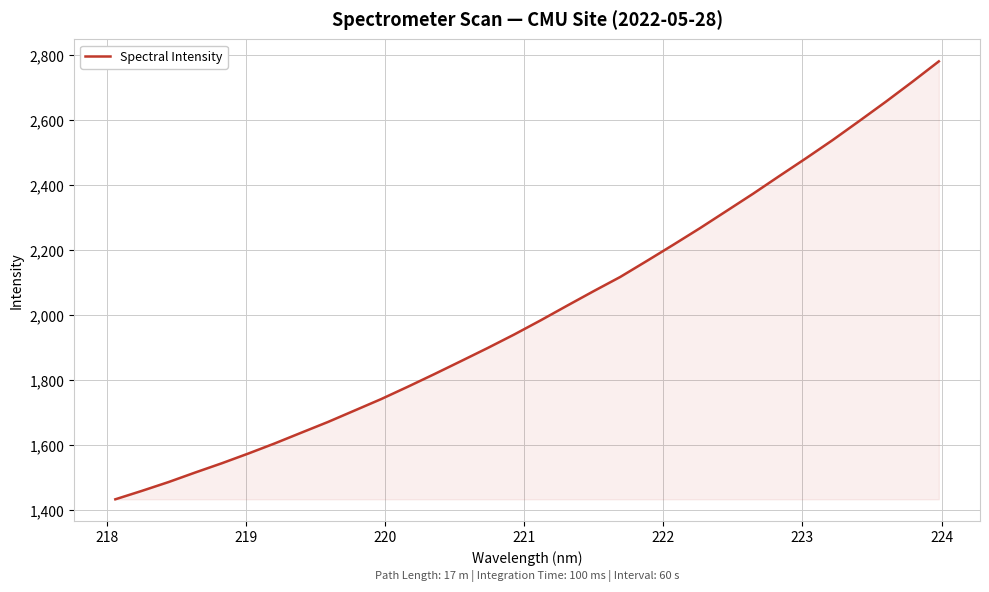

What is the greatest value displayed?

2781.0